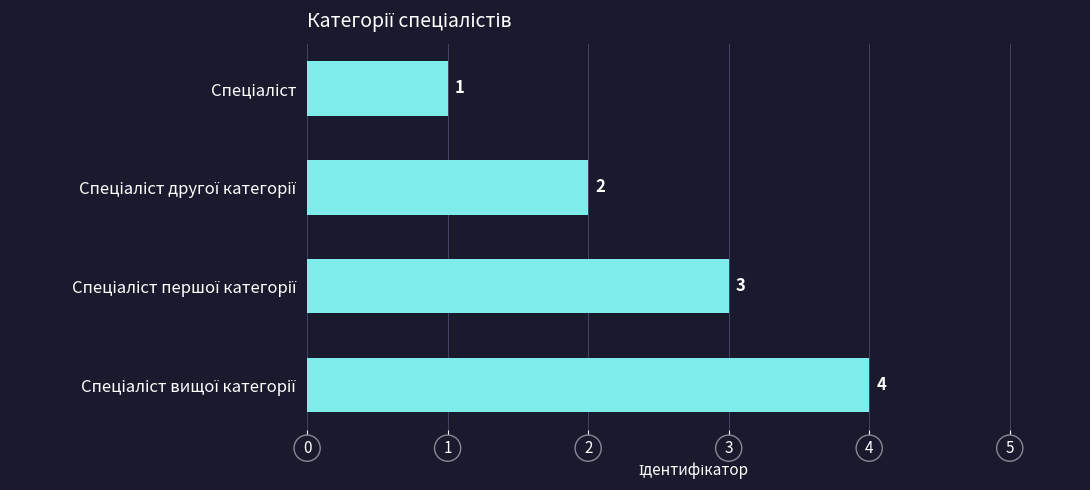

How many bars are there in total?

4